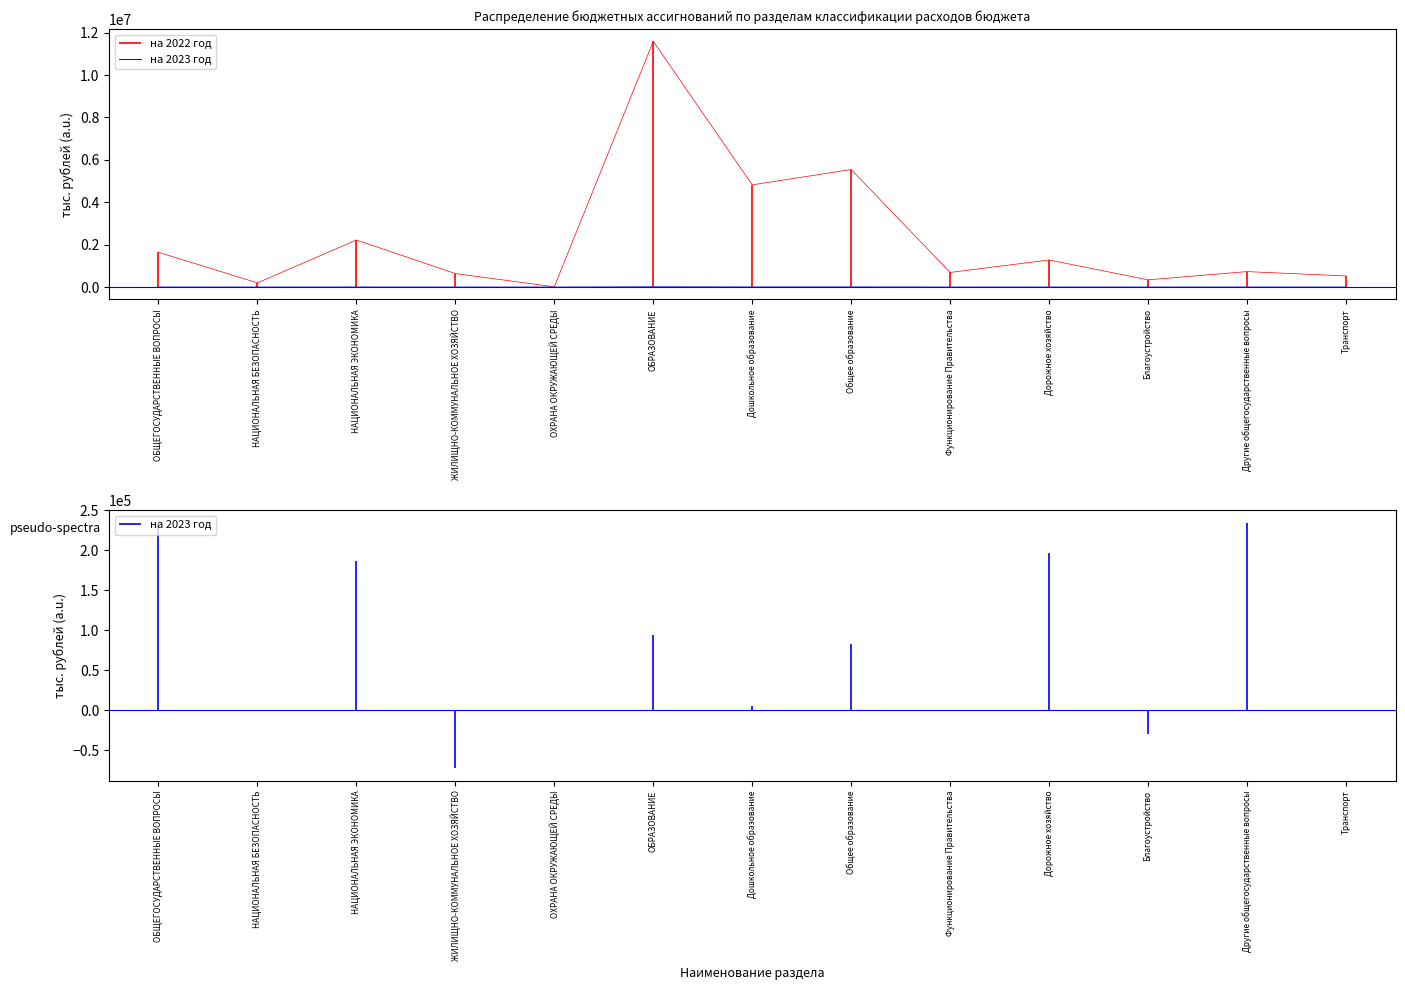

What is the value of the 12th point from the left?

967.8